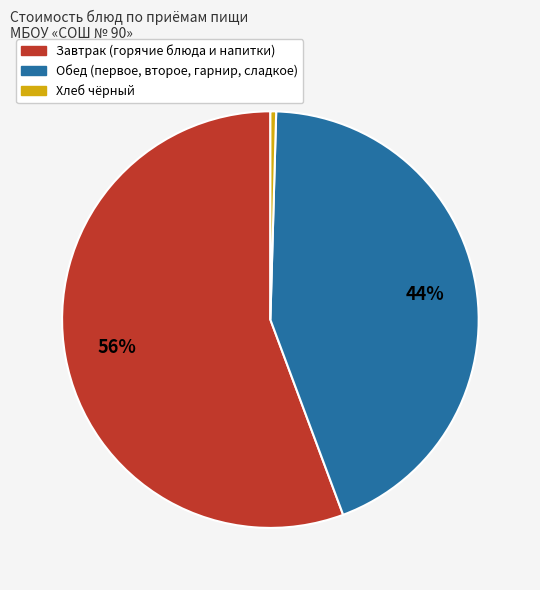

Is there a majority slice in this chart?

Yes